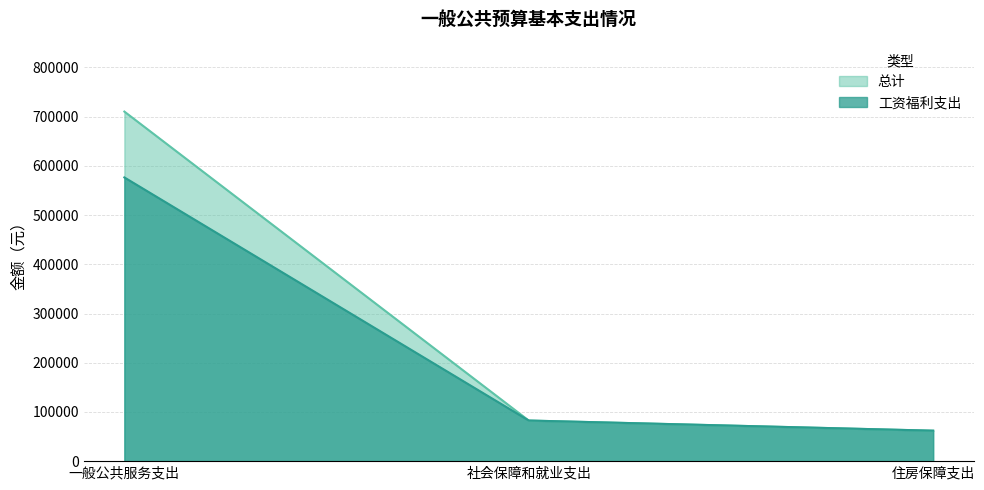

What position from the right is 一般公共服务支出?

3